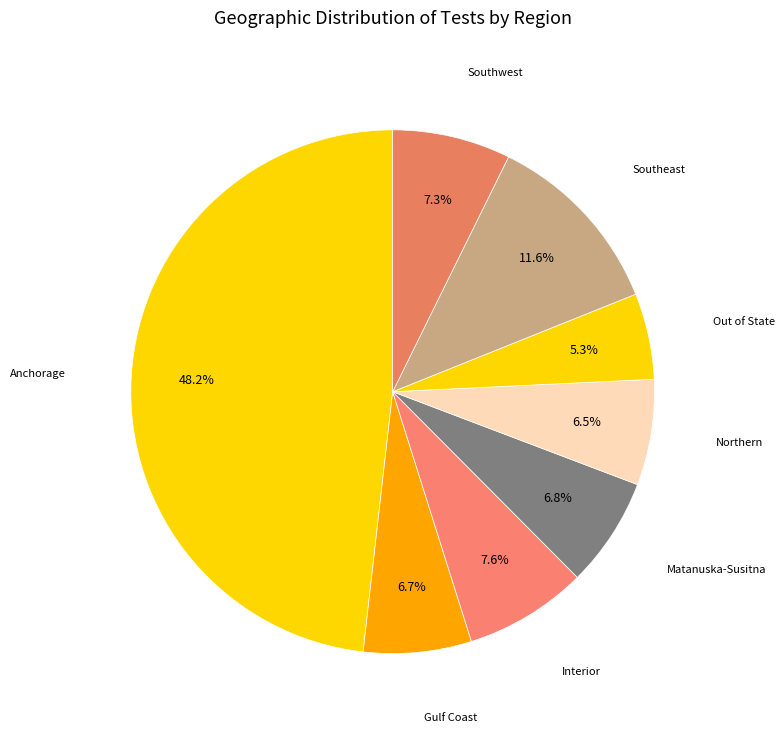

Is there any slice that represents more than half of the pie?

No